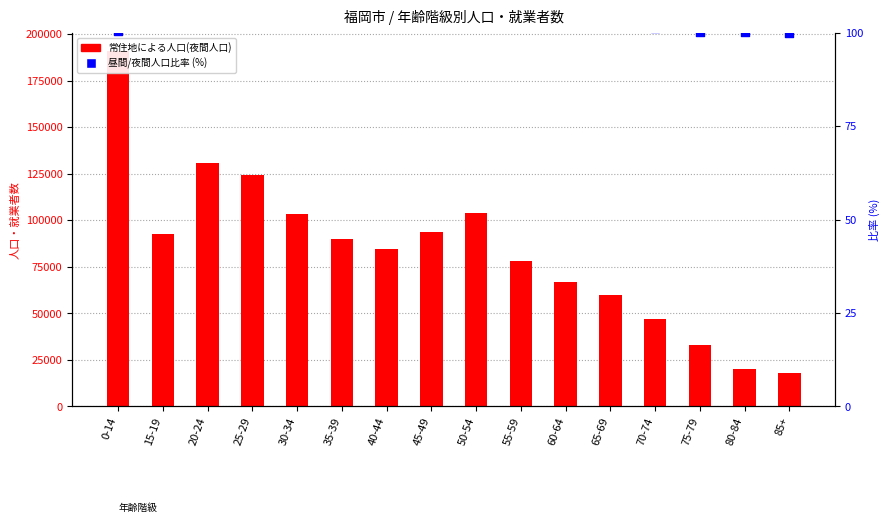

Which series has the largest total across all categories?

常住地による人口(夜間人口)